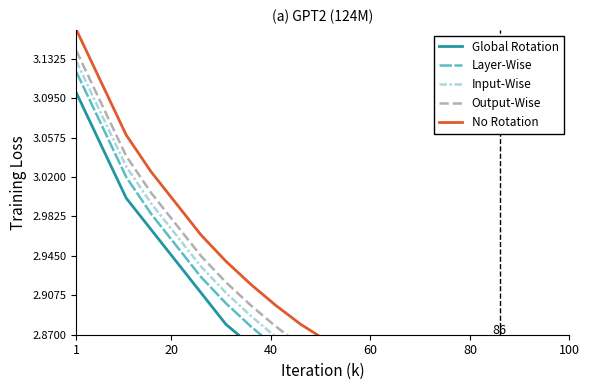

What is the lowest value of the Output-Wise series?

2.8